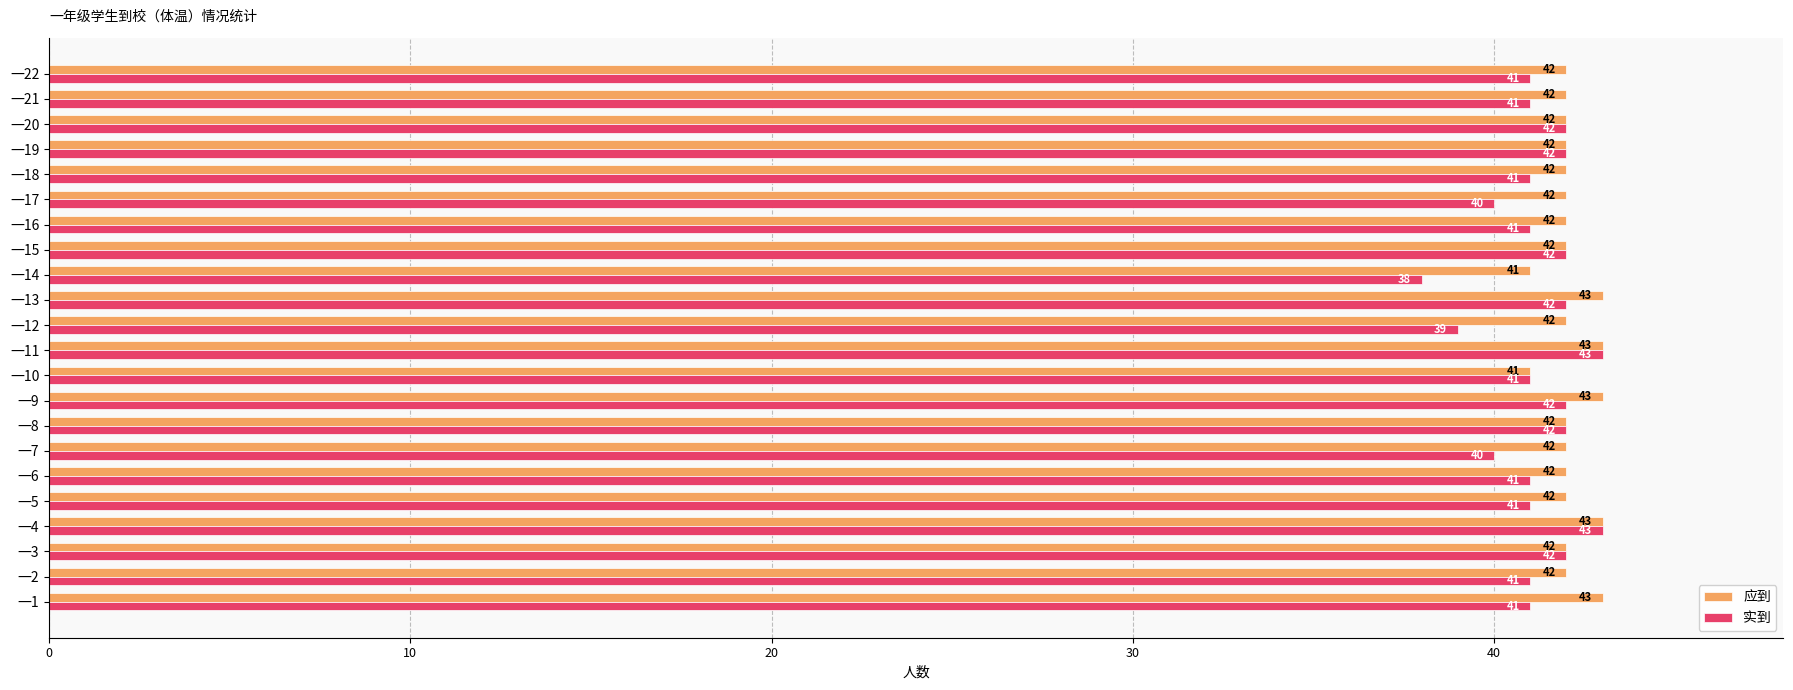

What is the approximate value of 实到 at 一15?

42